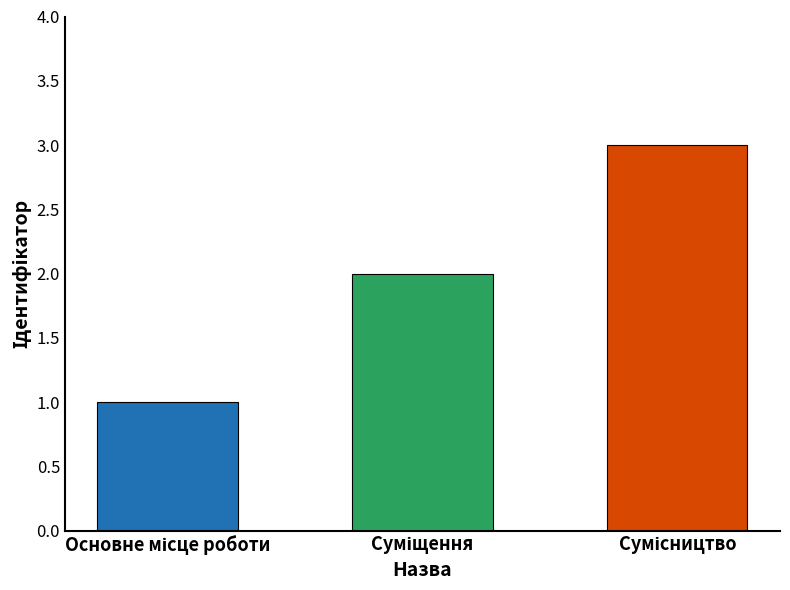

What is the average value?

2